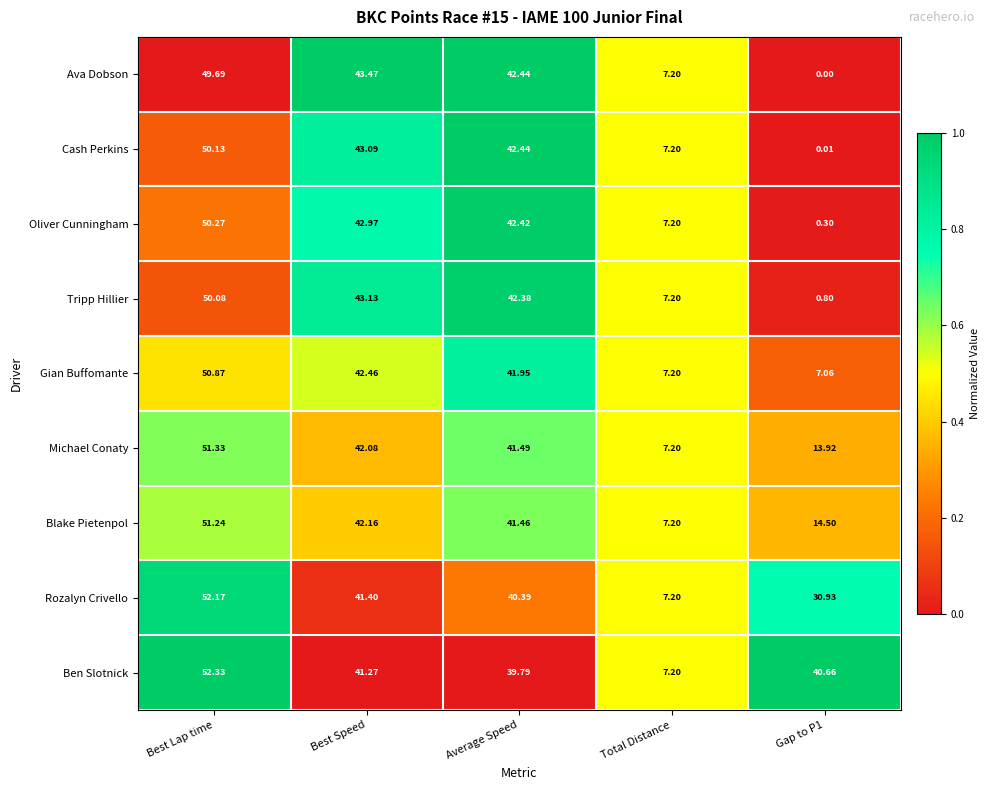

Rank the series by their maximum value, from lowest to highest.

Ava Dobson, Tripp Hillier, Cash Perkins, Oliver Cunningham, Gian Buffomante, Blake Pietenpol, Michael Conaty, Rozalyn Crivello, Ben Slotnick